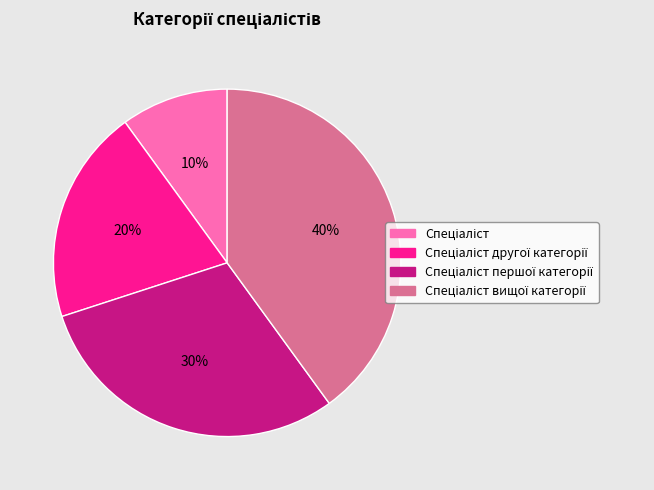

Count the number of slices in the pie.

4